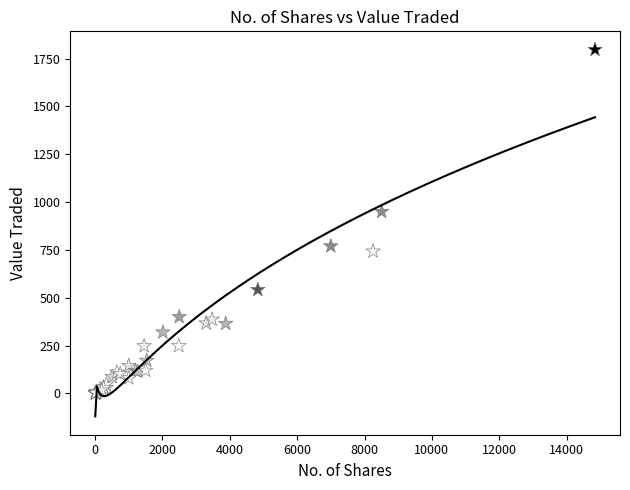

What Y value in the scatter plot is closest to 899?

950